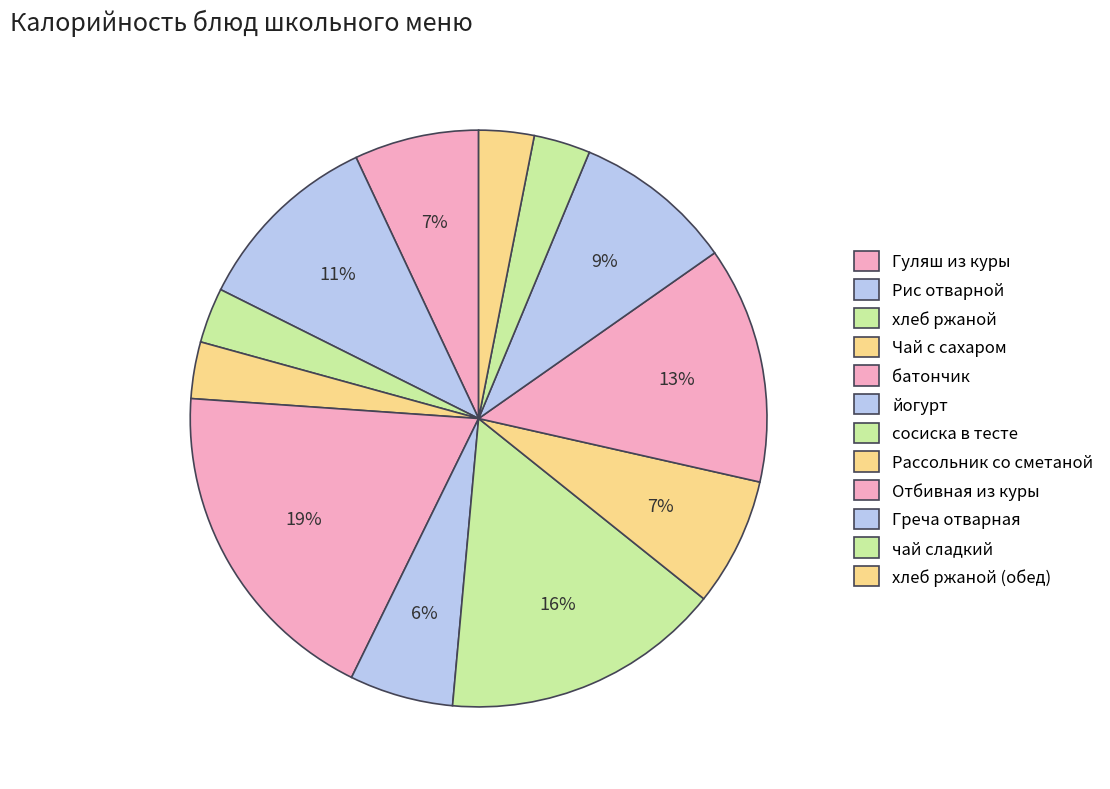

To the nearest percent, what is the difference between the Гуляш из куры and чай сладкий slice percentages?

4%